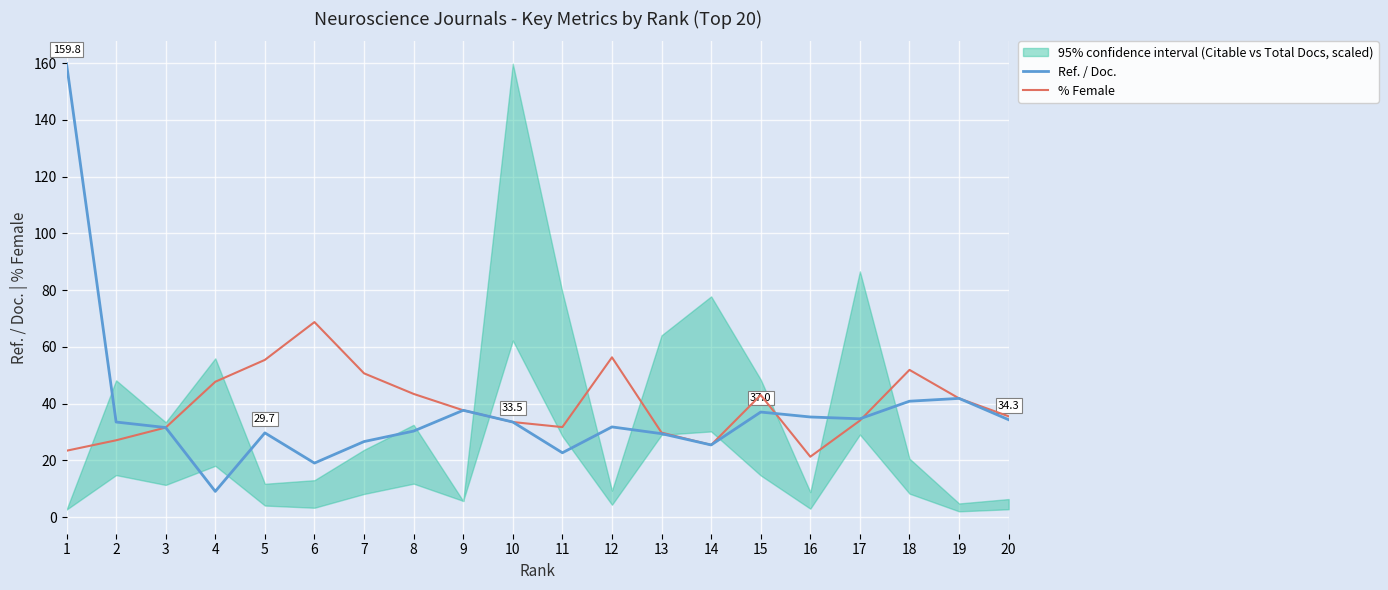

Which label corresponds to the largest value in the chart?

1